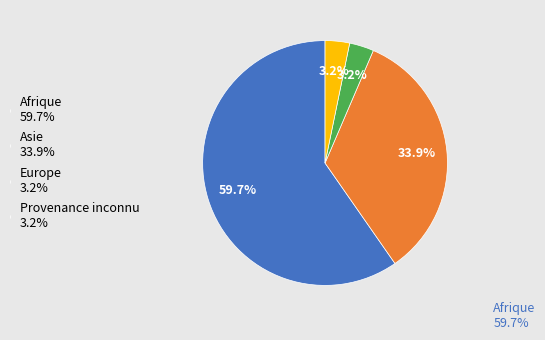

Which category has the biggest portion of the pie?

Afrique 59.7%